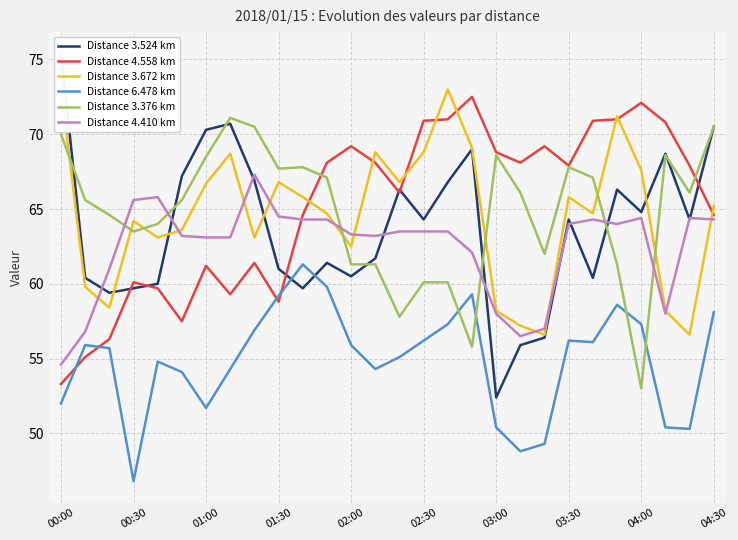

What is the difference between the highest and lowest values at 25?

20.4